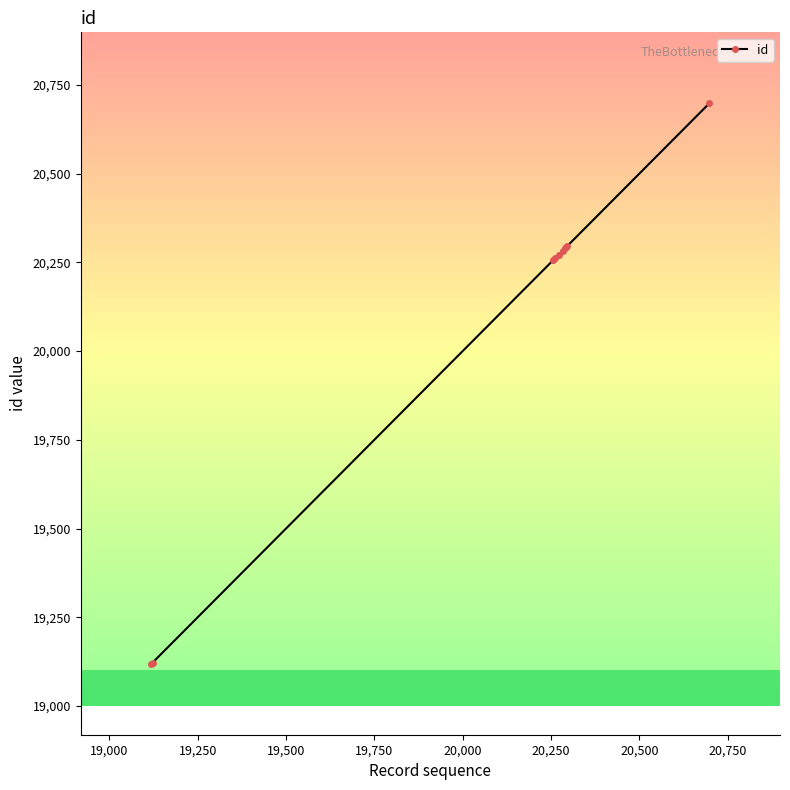

What is the difference between the maximum and minimum values?

1579